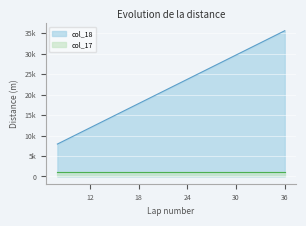

Between 36 and 34, which is larger?

36